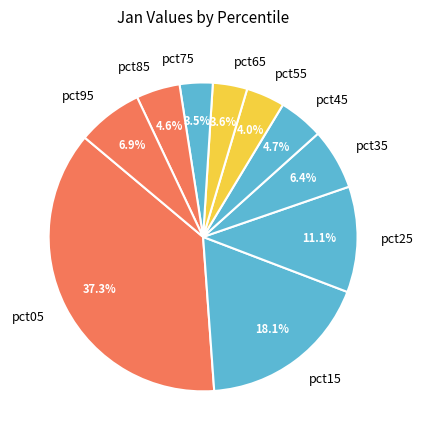

Combined, what portion of the pie is pct05 and pct85?

41.8%